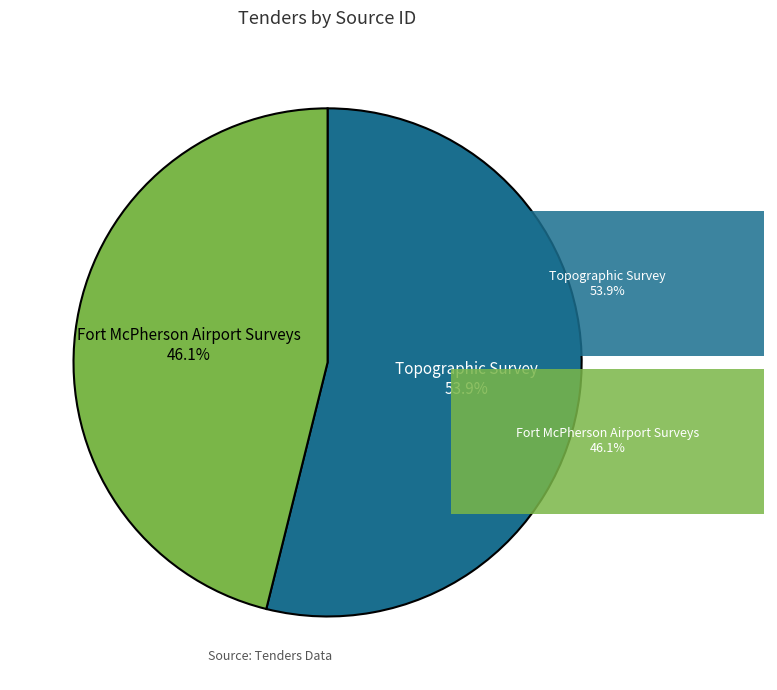

Is there any slice that represents more than half of the pie?

Yes